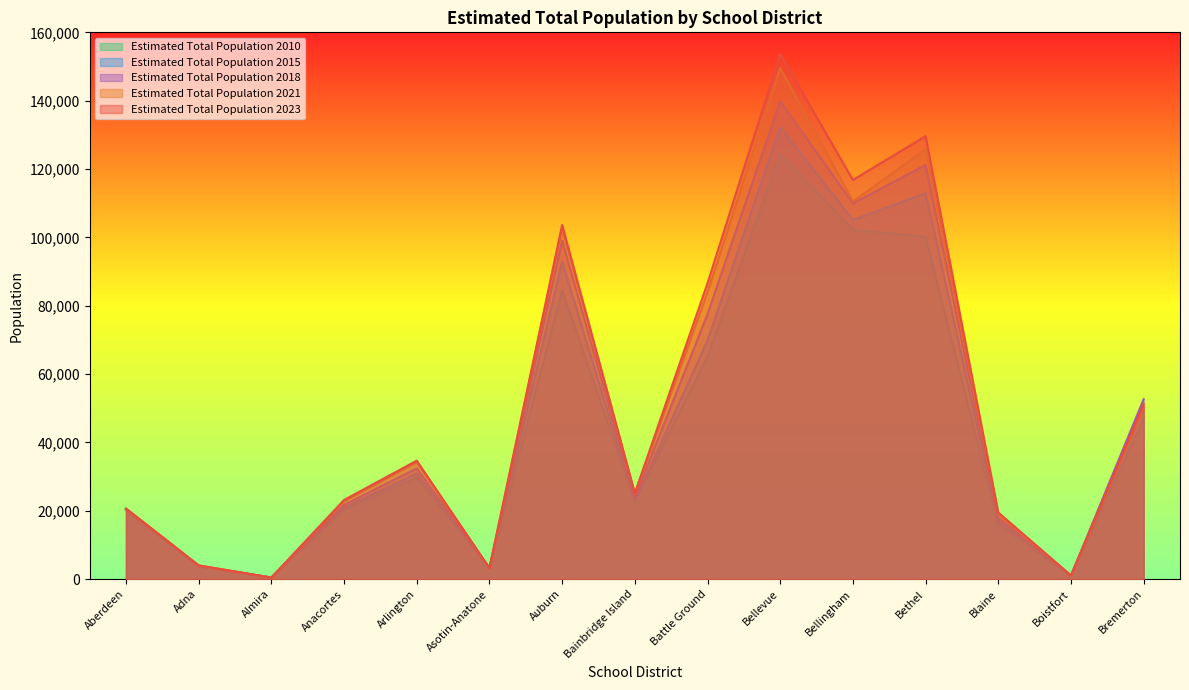

What is the value of the Estimated Total Population 2023 point at the 13th from the left?

19525.7